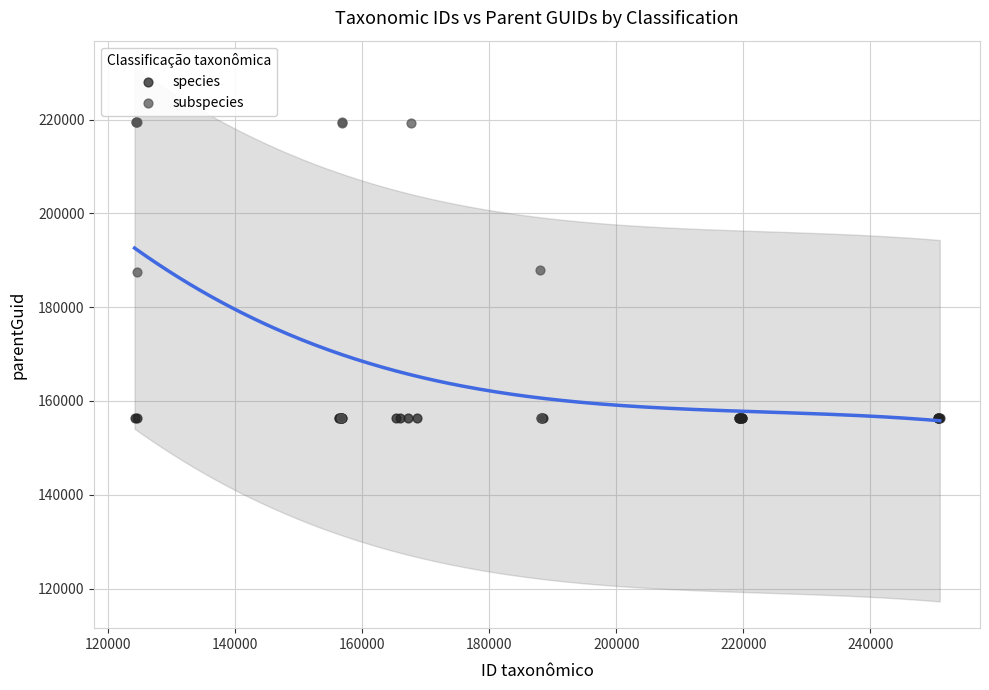

Which series reaches the maximum Y coordinate?

subspecies